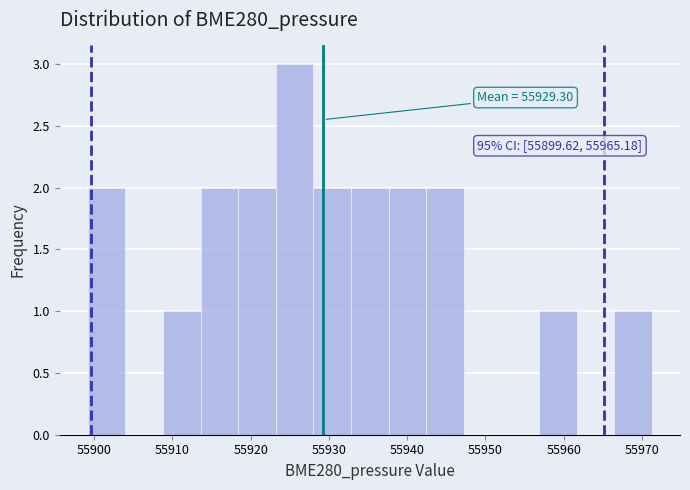

Over which range of the x-axis is the bar tallest?

55923 to 55928